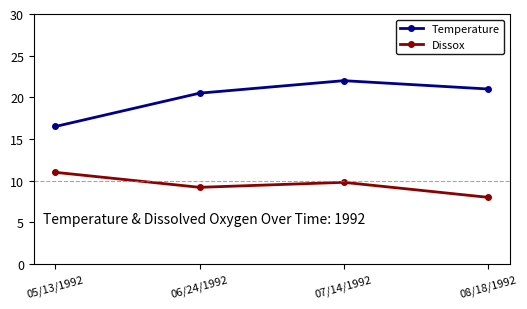

Is it true that Dissox equals 11.0 at 05/13/1992?

True